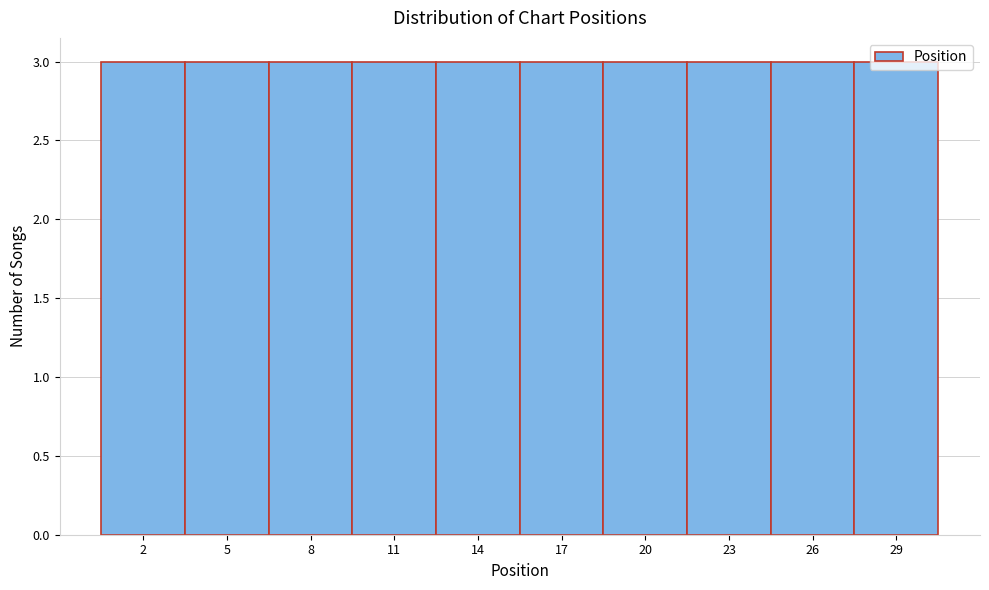

How tall is the bar that spans 0.5 to 3.5 on the x-axis? The values are not printed on the chart, so give them approximately, as read against the axis.

3